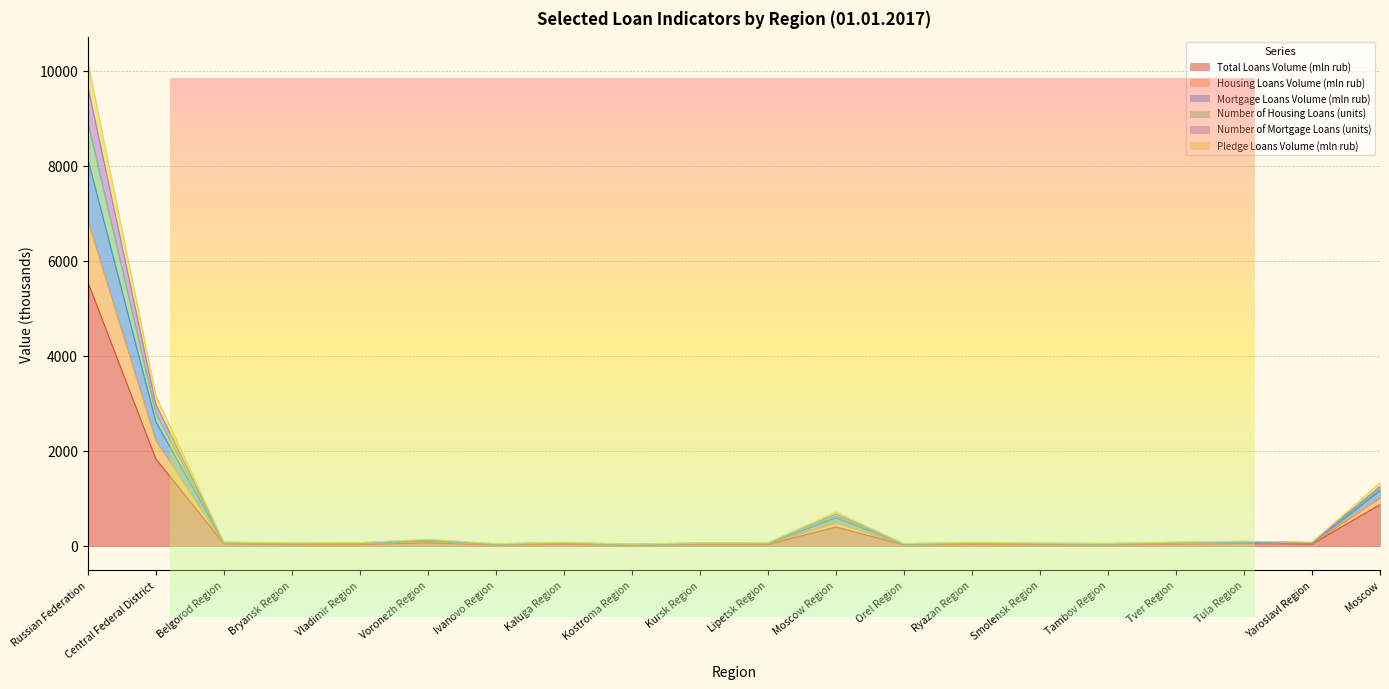

True or false: Number of Mortgage Loans (units) has a value of 81.3 at Kursk Region.

False